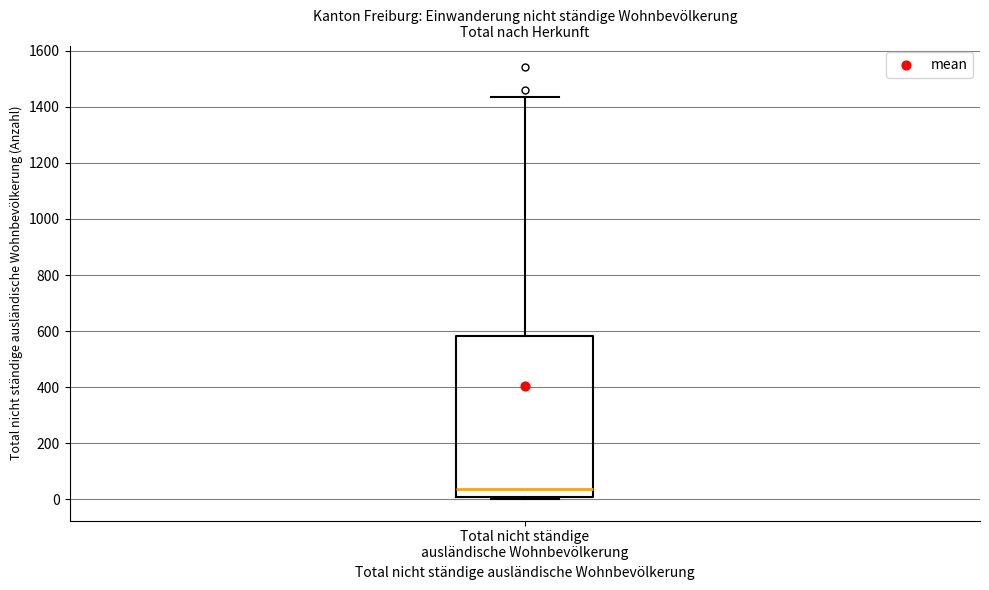

Where does the upper whisker of the box for Total nicht ständige ausländische Wohnbevölkerung end on the y-axis? The values are not printed on the chart, so give them approximately, as read against the axis.

1440